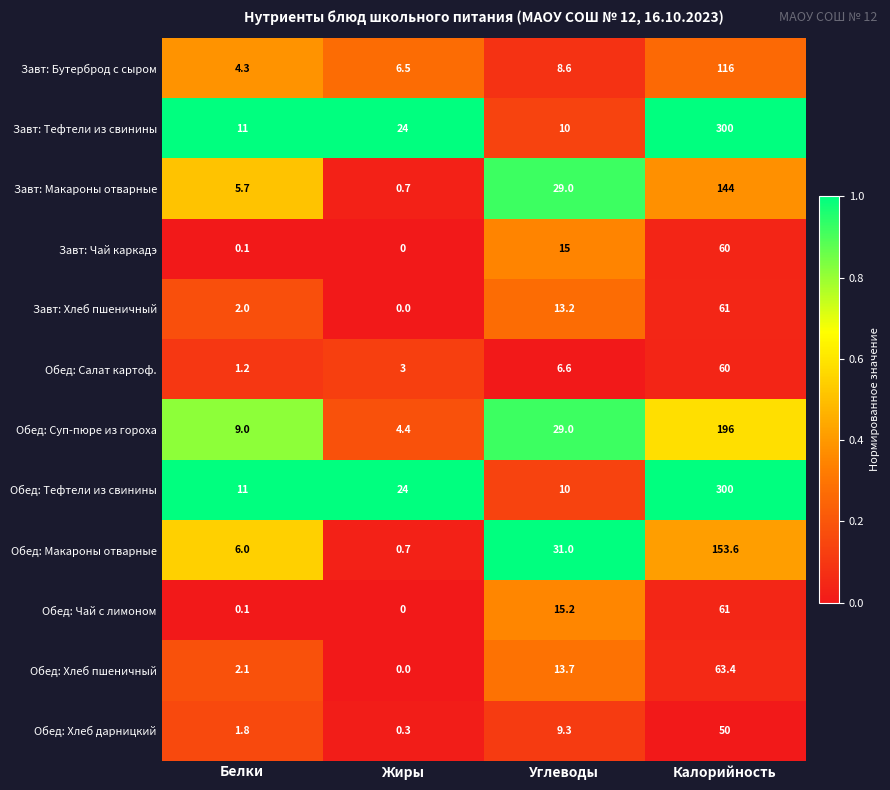

What is the difference between the highest and lowest values at Калорийность?

250.0